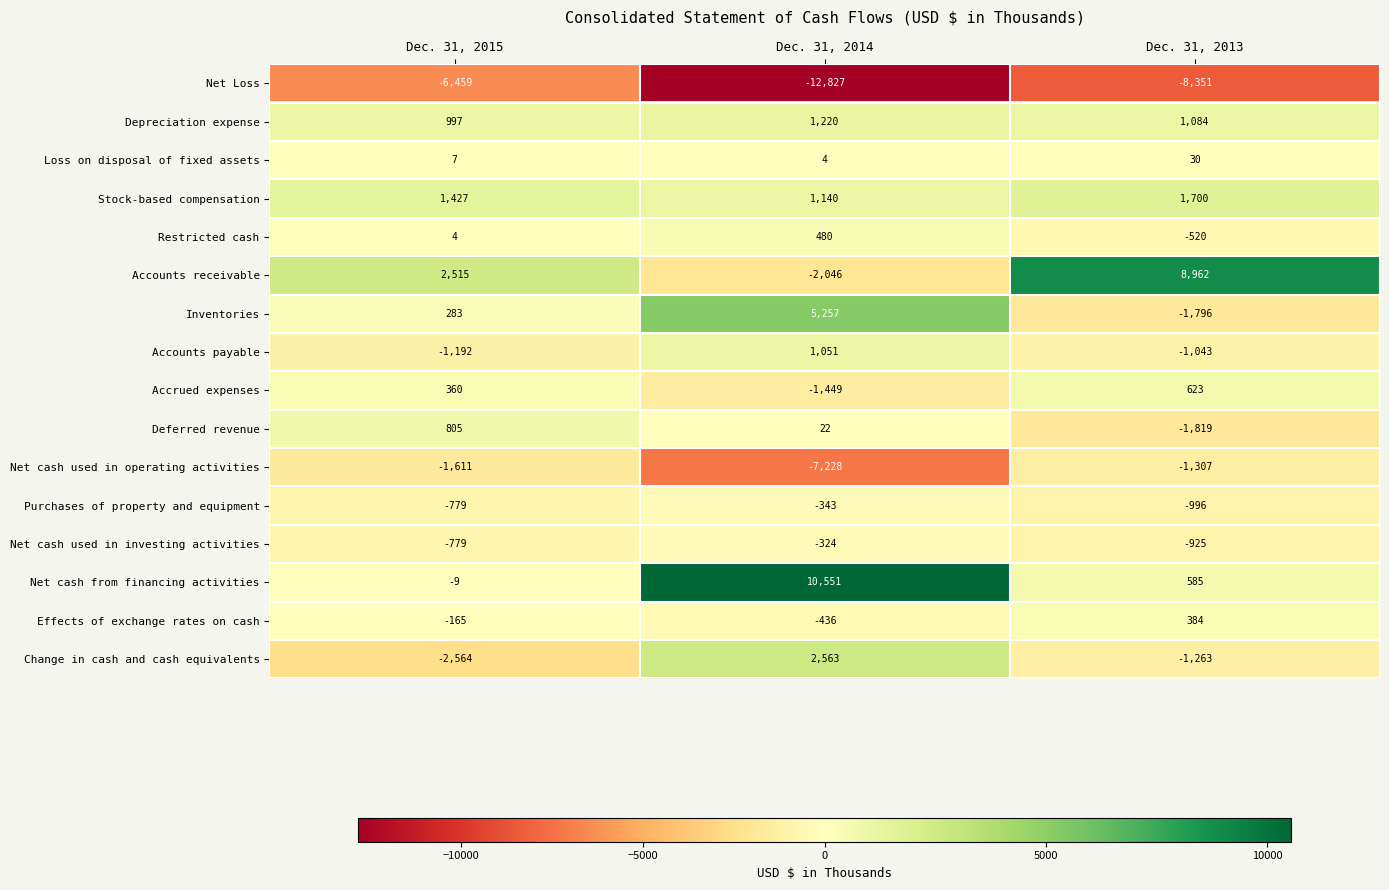

What is the total value across all series at Dec. 31, 2013?

-4652